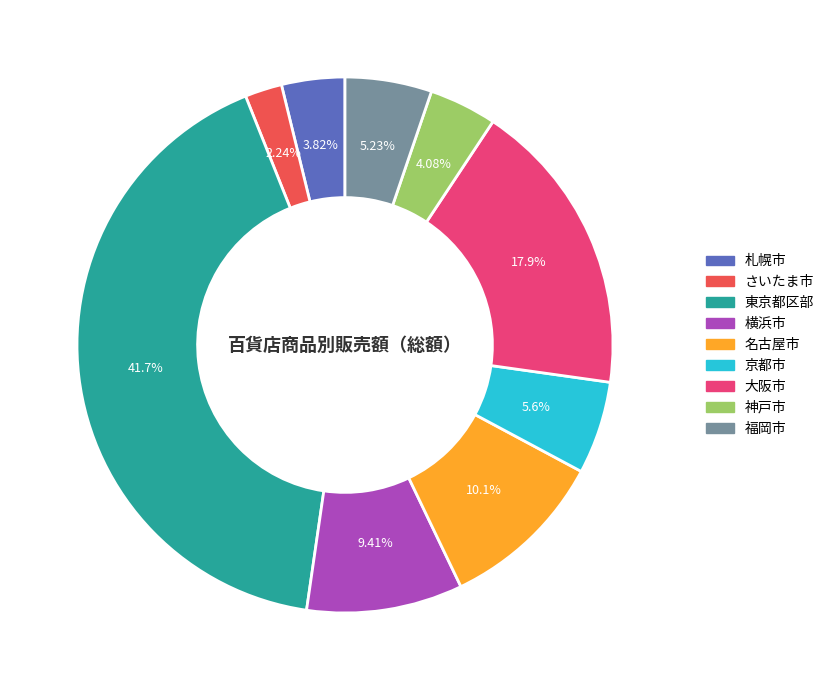

What is the ratio of the value at 京都市 to the value at 名古屋市?

0.6